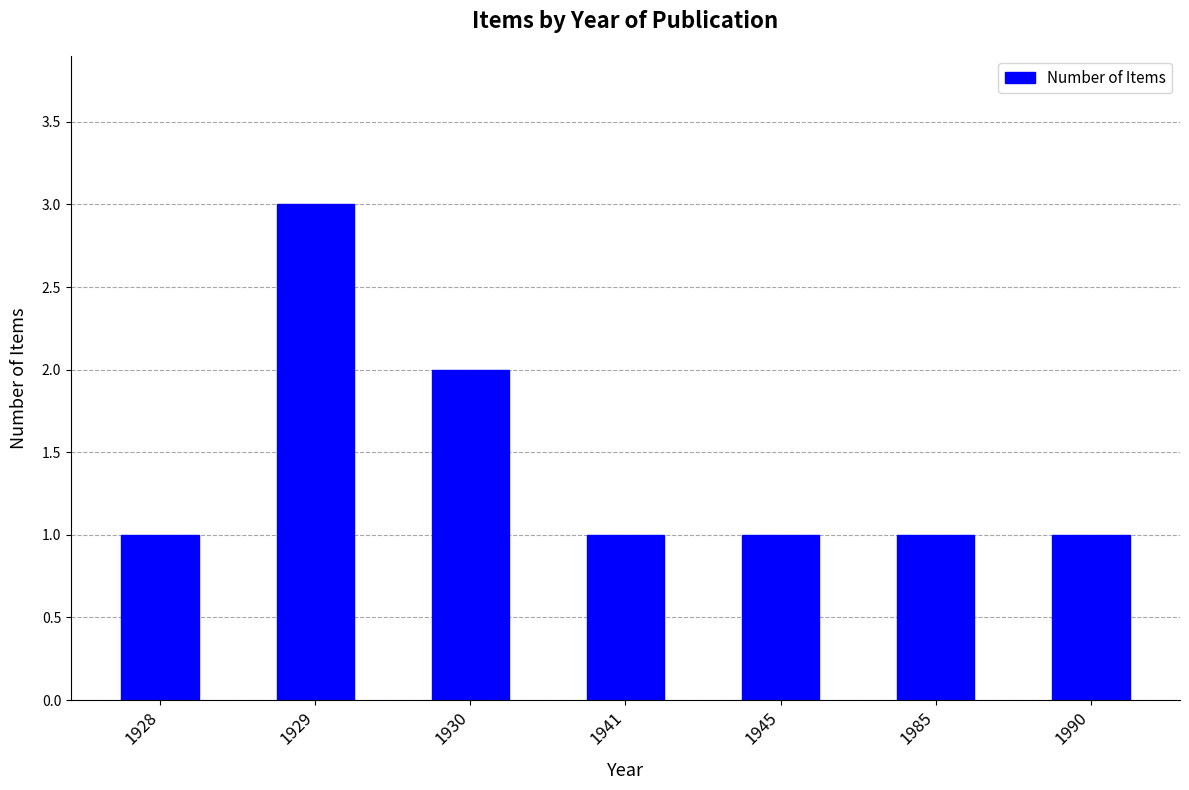

Approximately how many times larger is the value at 1990 compared to 1930?

0.5